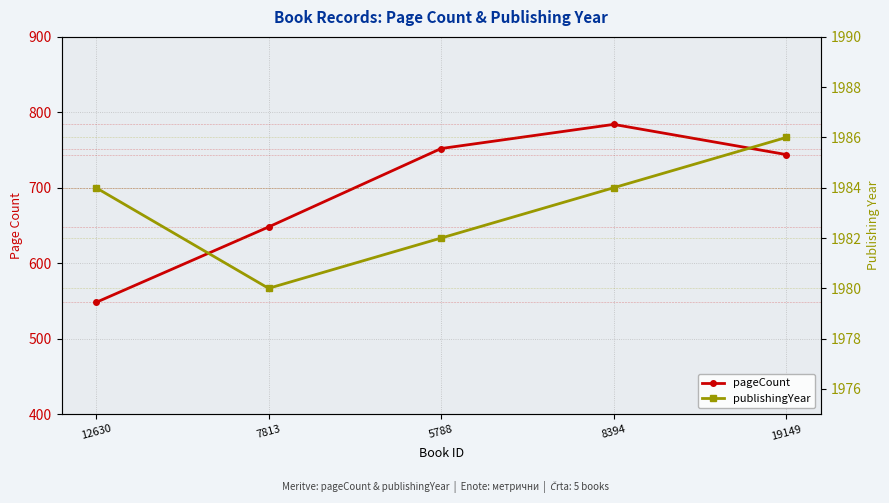

Reading right to left, list all the values displayed in this chart.

pageCount: 19149=744	8394=784	5788=752	7813=648	12630=548
publishingYear: 19149=1986	8394=1984	5788=1982	7813=1980	12630=1984